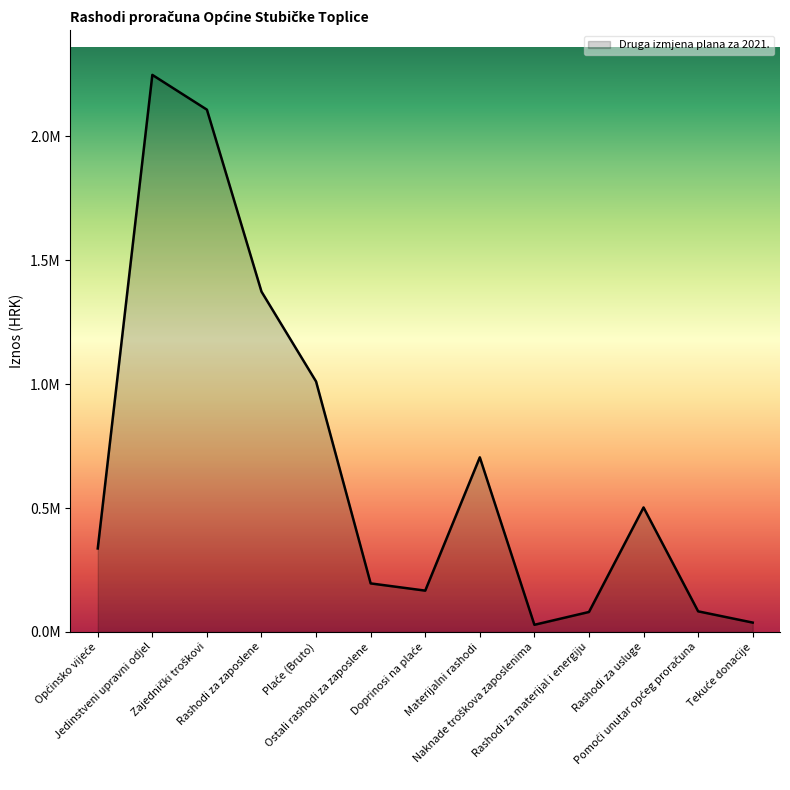

Is it true that the value at Materijalni rashodi is 255534.4?

False